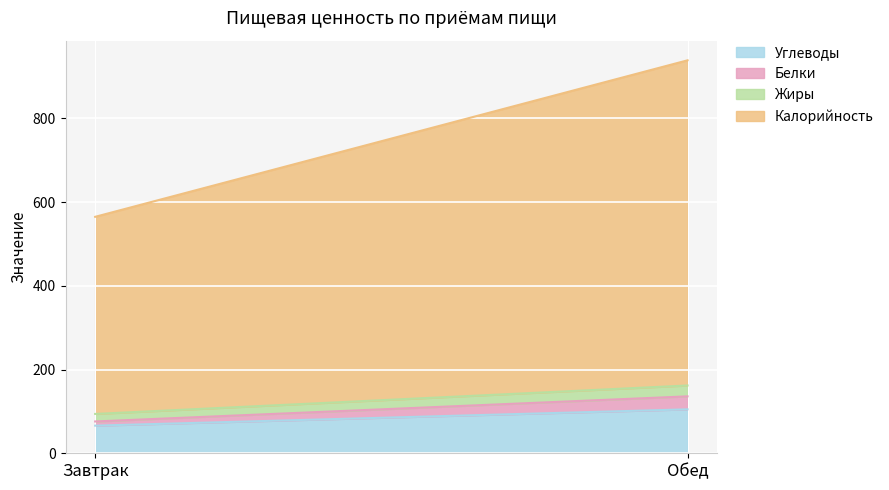

What is the spread (max minus min) of values at Обед?

751